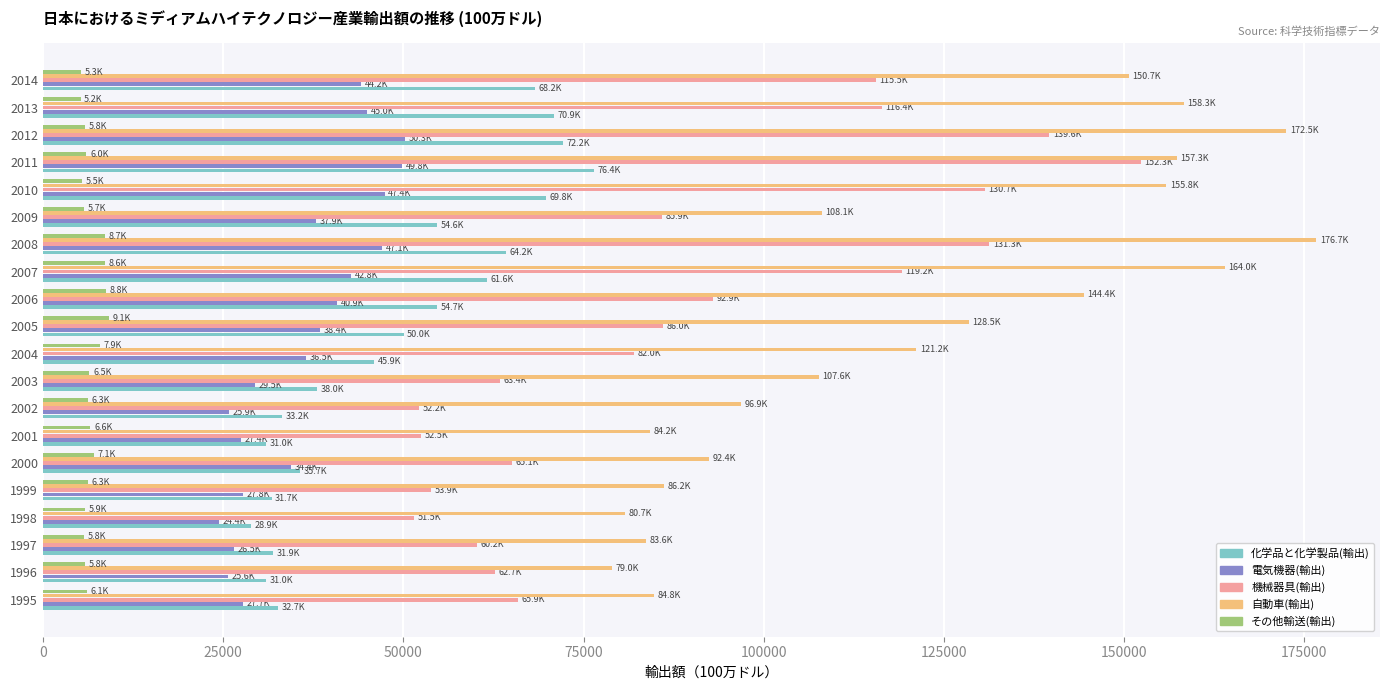

How many values in the 化学品と化学製品(輸出) series exceed 50029?

10